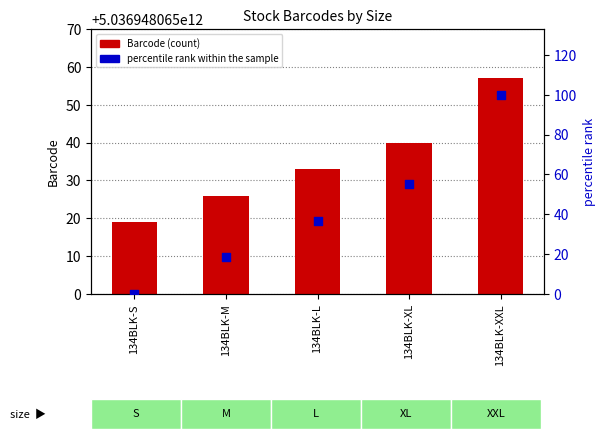

Which series reaches the maximum Y coordinate?

percentile rank within the sample